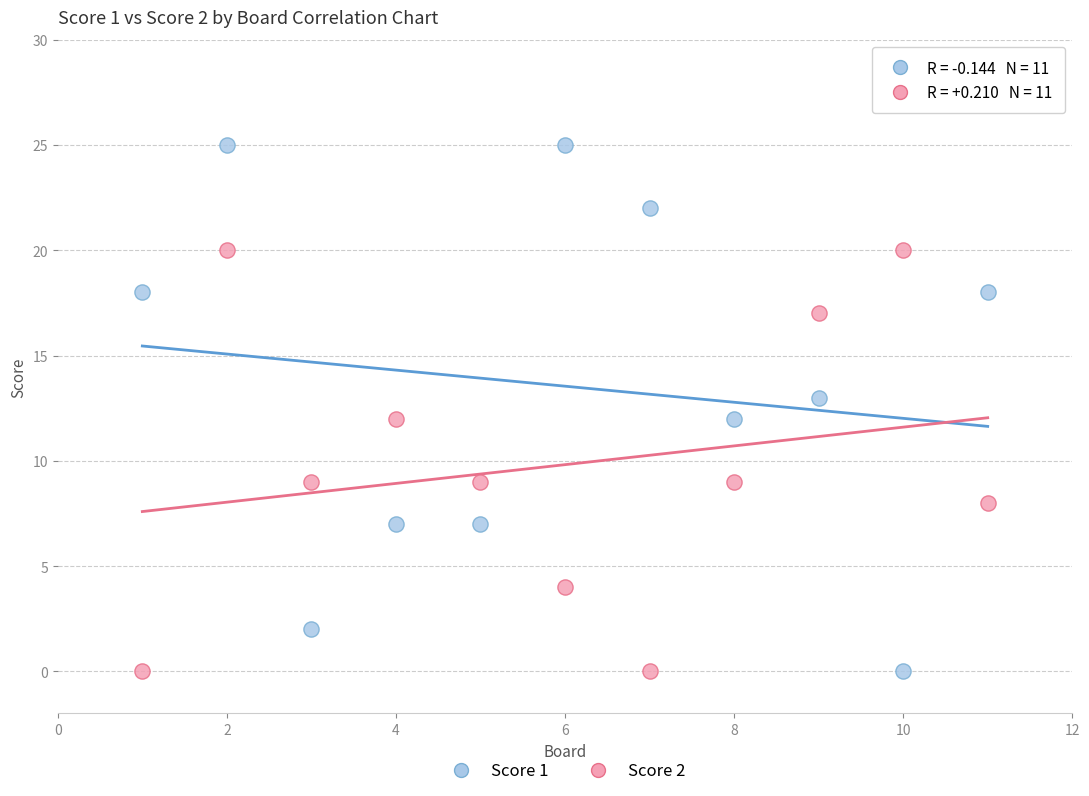

Which series reaches the maximum Y coordinate?

Score 1